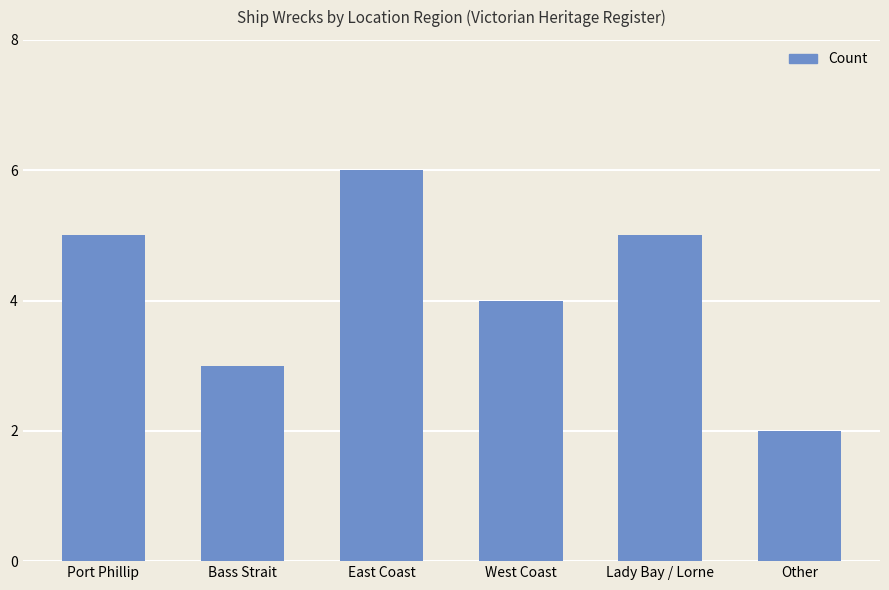

How many bars are there in total?

6